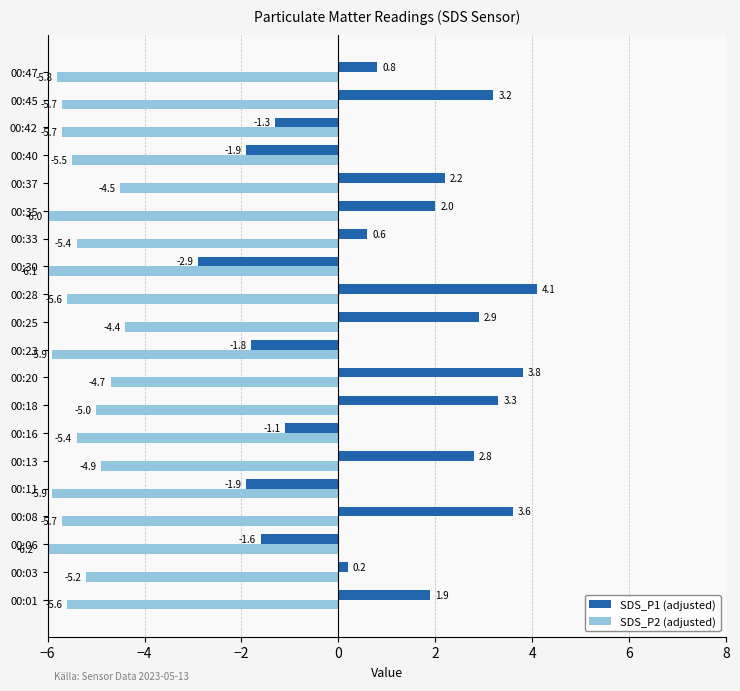

Is the value of SDS_P1 (adjusted) at 00:11 greater than the value of SDS_P2 (adjusted) at 00:08?

Yes